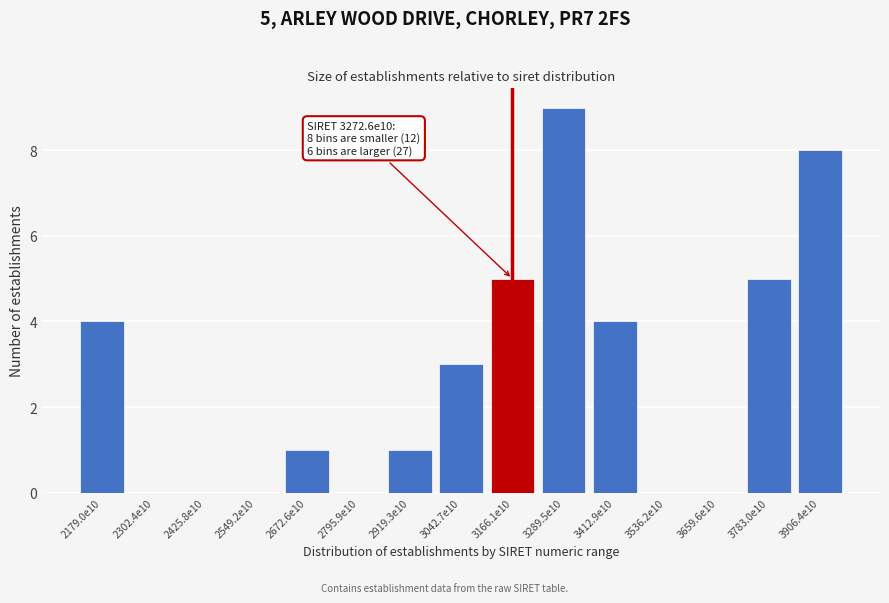

Reading left to right, what are all the values shown in this chart?

2179.0e10=4	2302.4e10=0	2425.8e10=0	2549.2e10=0	2672.6e10=1	2795.9e10=0	2919.3e10=1	3042.7e10=3	3166.1e10=5	3289.5e10=9	3412.9e10=4	3536.2e10=0	3659.6e10=0	3783.0e10=5	3906.4e10=8